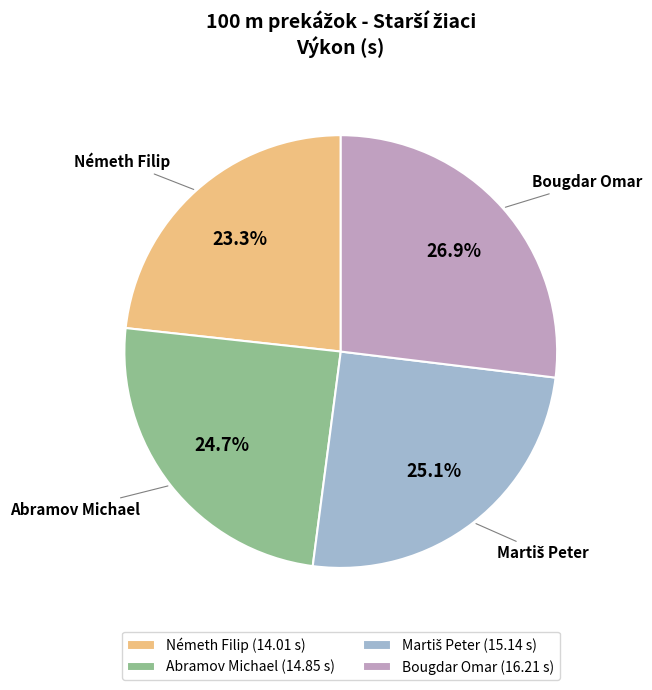

What percentage do Németh Filip and Bougdar Omar together represent?

50.2%